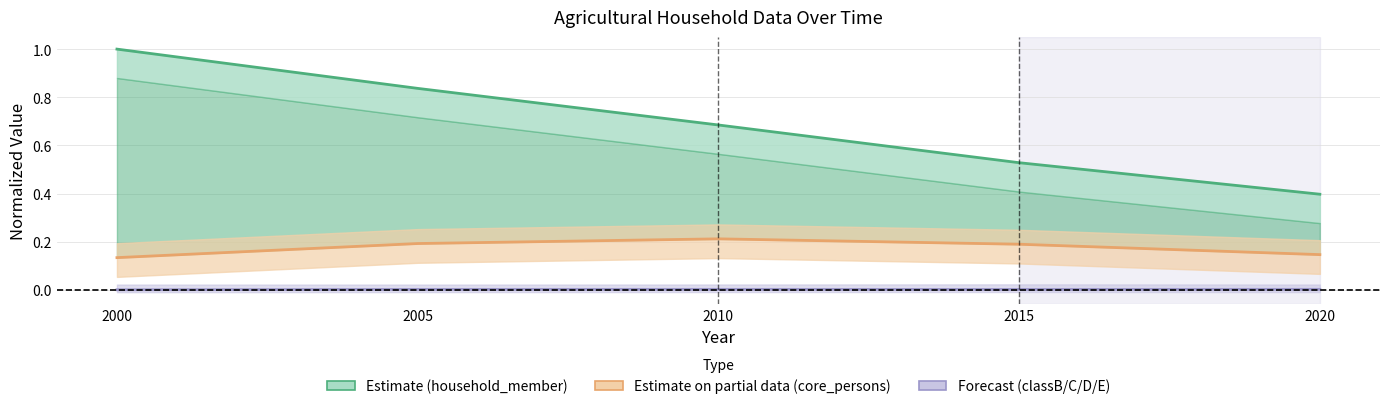

Which has a higher value, 2020 or 2000?

2000